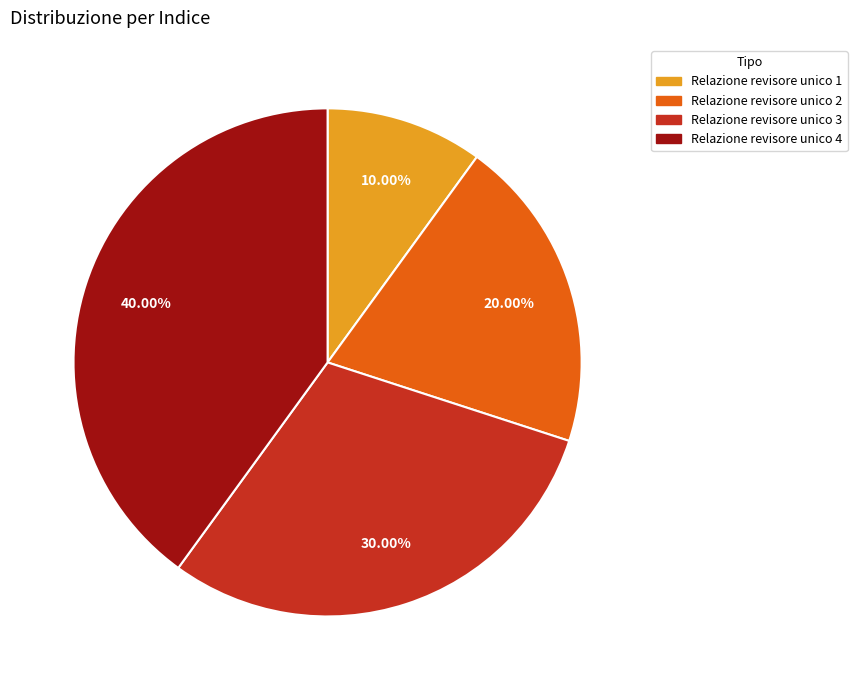

Approximately how many times larger is the value at Relazione revisore unico 1 compared to Relazione revisore unico 3?

0.3